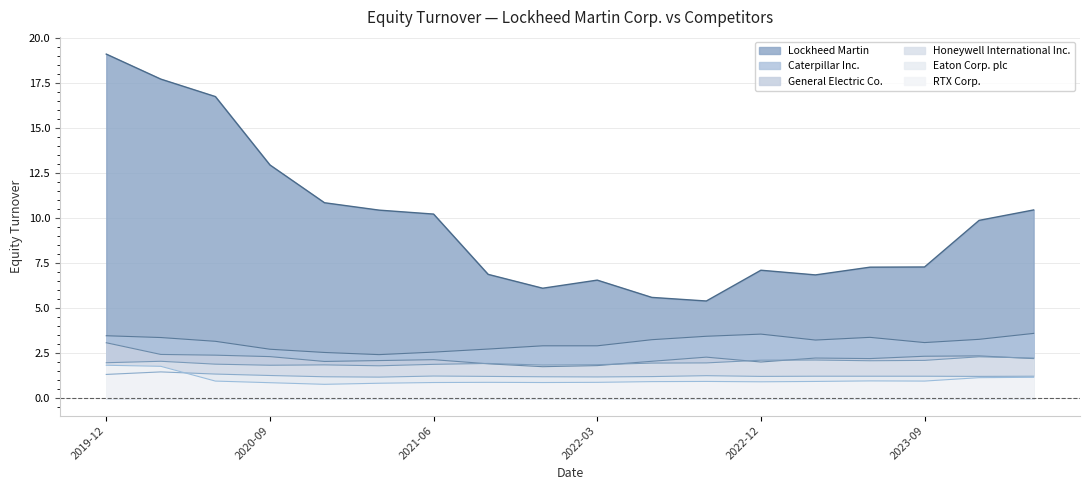

Reading left to right, list all the values displayed in this chart.

Lockheed Martin: 2024-03-31=10.5	2023-12-31=9.9	2023-09-24=7.3	2023-06-25=7.3	2023-03-26=6.9	2022-12-31=7.1	2022-09-25=5.4	2022-06-26=5.6	2022-03-27=6.6	2021-12-31=6.1	2021-09-26=6.9	2021-06-27=10.2	2021-03-28=10.5	2020-12-31=10.9	2020-09-27=13.0	2020-06-28=16.8	2020-03-29=17.7	2019-12-31=19.1
Caterpillar Inc.: 2024-03-31=3.6	2023-12-31=3.3	2023-09-24=3.1	2023-06-25=3.4	2023-03-26=3.2	2022-12-31=3.6	2022-09-25=3.5	2022-06-26=3.3	2022-03-27=2.9	2021-12-31=2.9	2021-09-26=2.7	2021-06-27=2.6	2021-03-28=2.4	2020-12-31=2.5	2020-09-27=2.7	2020-06-28=3.2	2020-03-29=3.4	2019-12-31=3.5
General Electric Co.: 2024-03-31=2.2	2023-12-31=2.4	2023-09-24=2.3	2023-06-25=2.2	2023-03-26=2.2	2022-12-31=2.0	2022-09-25=2.3	2022-06-26=2.1	2022-03-27=1.8	2021-12-31=1.8	2021-09-26=1.9	2021-06-27=2.1	2021-03-28=2.1	2020-12-31=2.0	2020-09-27=2.3	2020-06-28=2.4	2020-03-29=2.4	2019-12-31=3.1
Honeywell International Inc.: 2024-03-31=2.2	2023-12-31=2.3	2023-09-24=2.1	2023-06-25=2.1	2023-03-26=2.1	2022-12-31=2.1	2022-09-25=2.0	2022-06-26=2.0	2022-03-27=1.9	2021-12-31=1.9	2021-09-26=1.9	2021-06-27=1.9	2021-03-28=1.8	2020-12-31=1.9	2020-09-27=1.8	2020-06-28=1.9	2020-03-29=2.1	2019-12-31=2.0
Eaton Corp. plc: 2024-03-31=1.2	2023-12-31=1.2	2023-09-24=1.2	2023-06-25=1.2	2023-03-26=1.2	2022-12-31=1.2	2022-09-25=1.3	2022-06-26=1.2	2022-03-27=1.2	2021-12-31=1.2	2021-09-26=1.2	2021-06-27=1.2	2021-03-28=1.2	2020-12-31=1.2	2020-09-27=1.3	2020-06-28=1.4	2020-03-29=1.5	2019-12-31=1.3
RTX Corp.: 2024-03-31=1.2	2023-12-31=1.1	2023-09-24=1.0	2023-06-25=1.0	2023-03-26=0.9	2022-12-31=0.9	2022-09-25=0.9	2022-06-26=0.9	2022-03-27=0.9	2021-12-31=0.9	2021-09-26=0.9	2021-06-27=0.9	2021-03-28=0.8	2020-12-31=0.8	2020-09-27=0.9	2020-06-28=1.0	2020-03-29=1.8	2019-12-31=1.8